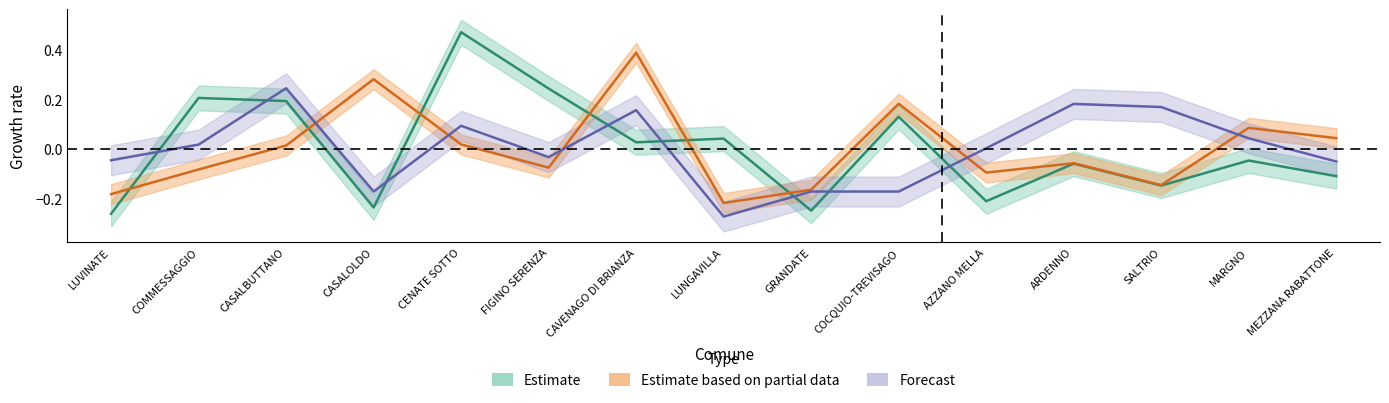

At which label does Fascia A first exceed 0?

COMMESSAGGIO